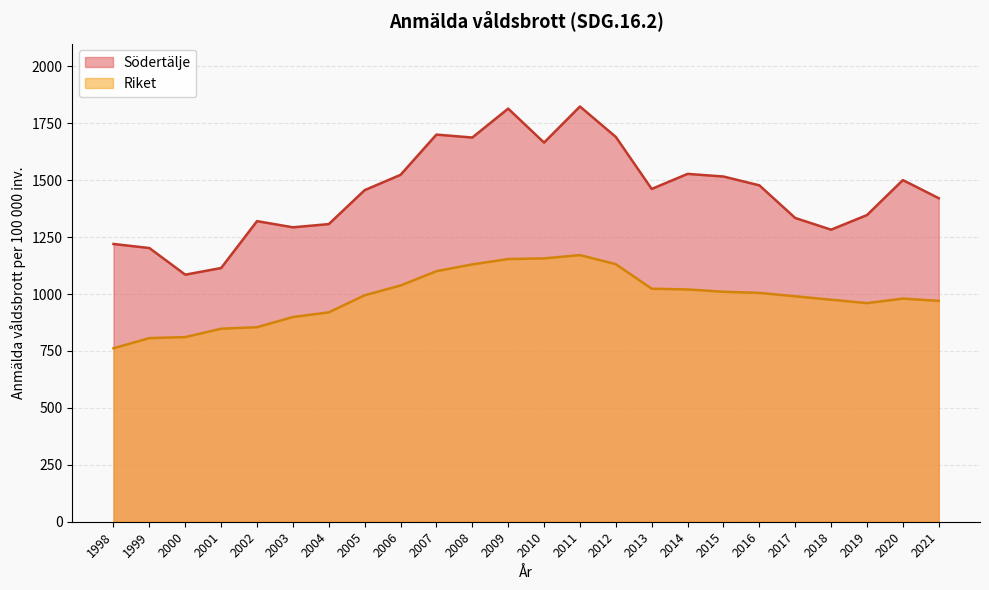

List the labels in order of Riket value, largest first.

2011, 2010, 2009, 2012, 2008, 2007, 2006, 2013, 2014, 2015, 2016, 2005, 2017, 2020, 2018, 2021, 2019, 2004, 2003, 2002, 2001, 2000, 1999, 1998